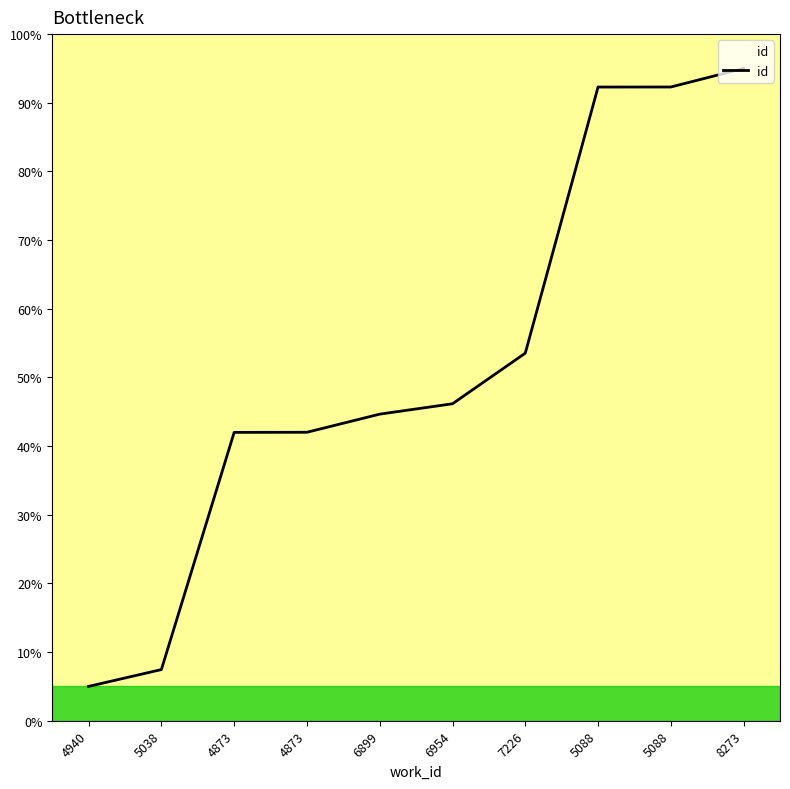

Approximately how many times larger is the value at 8273 compared to 7226?

1.8